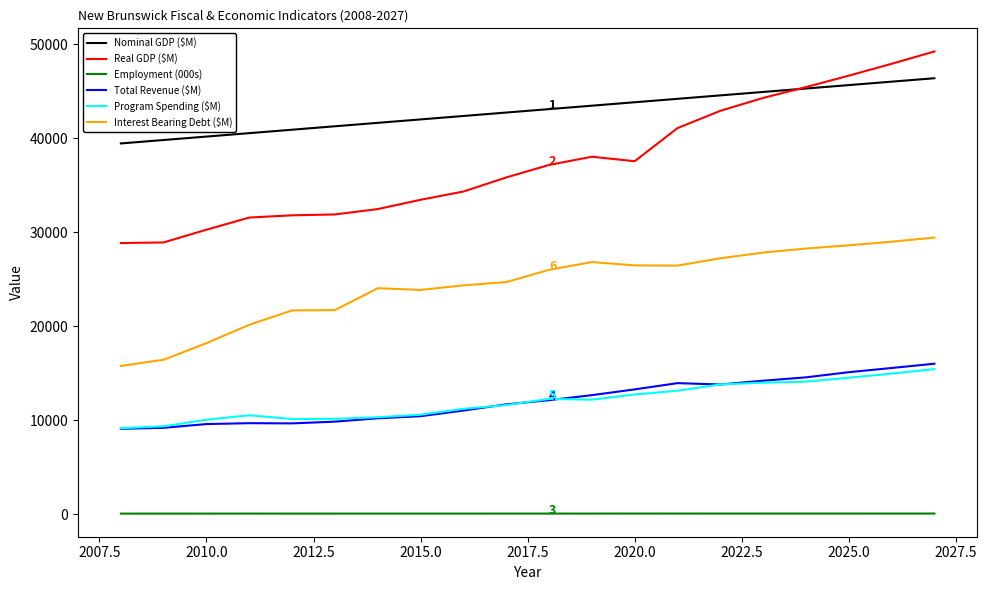

What is the highest value of the Interest Bearing Debt ($M) series?

29430.5